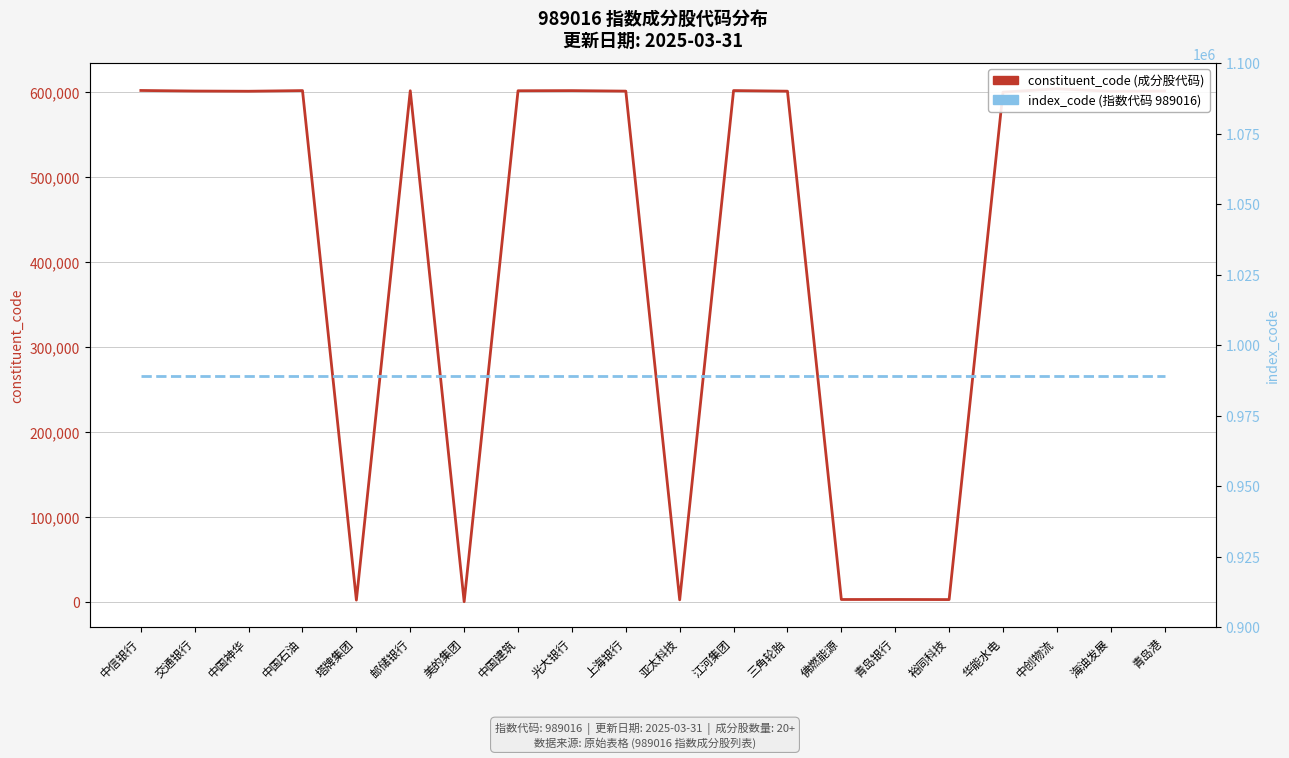

At which category is the sum across all series the highest?

中创物流